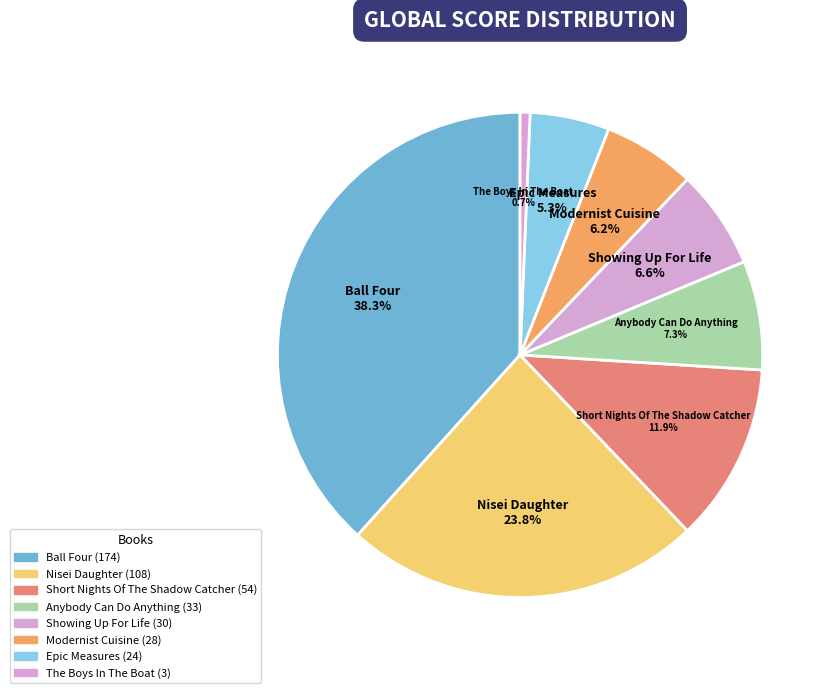

How many segments does this pie chart have?

8